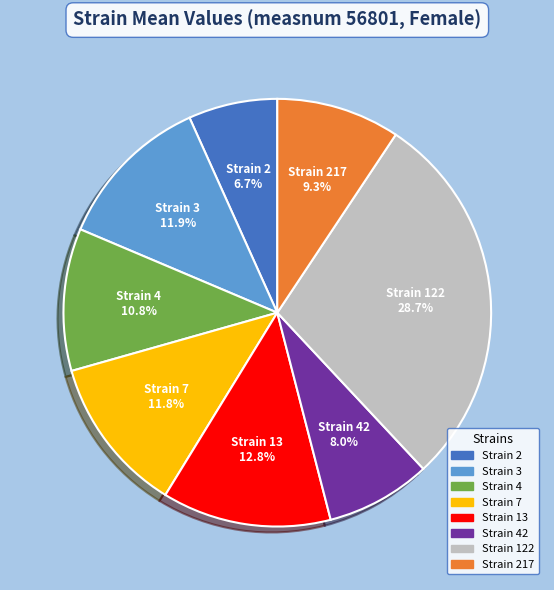

Which slice is the largest?

Strain 122